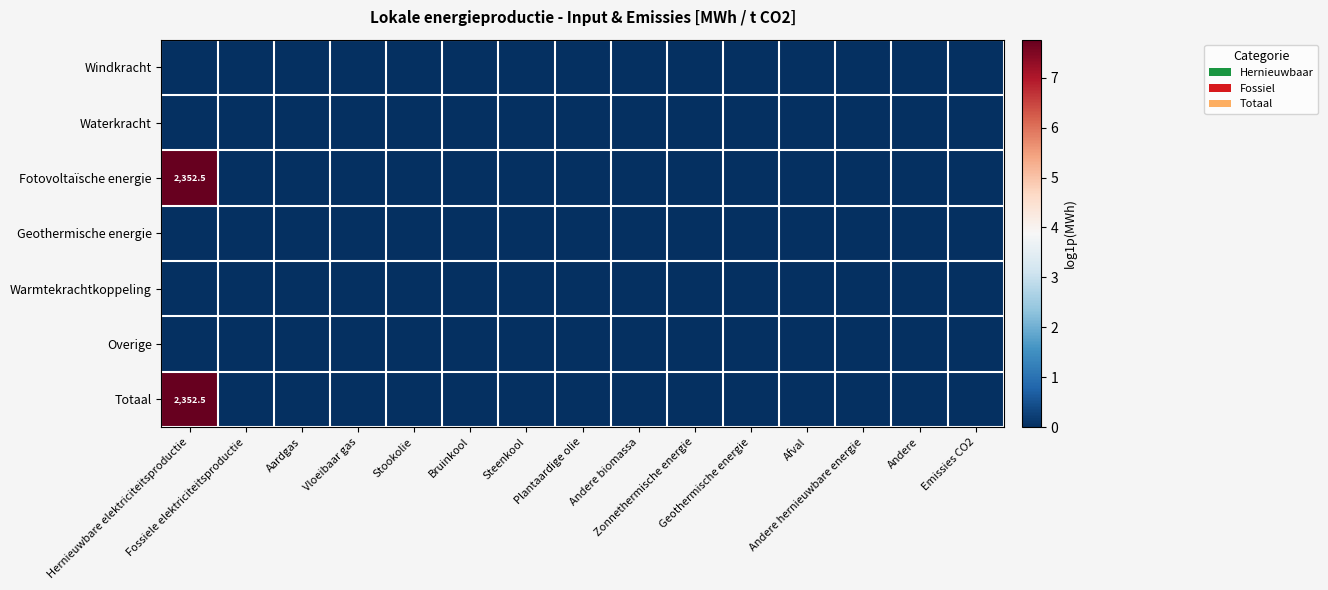

What is the maximum value for Totaal?

7.8